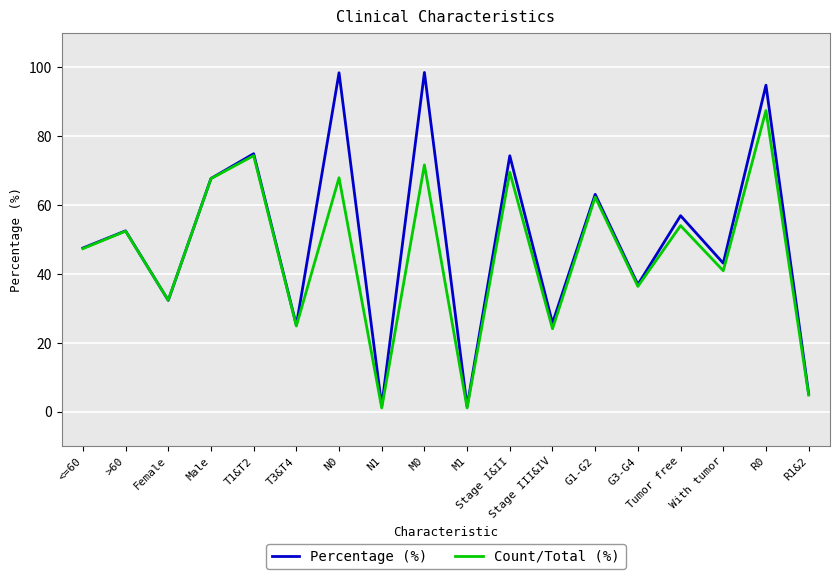

Where does the Count/Total (%) series first go above 52?

>60